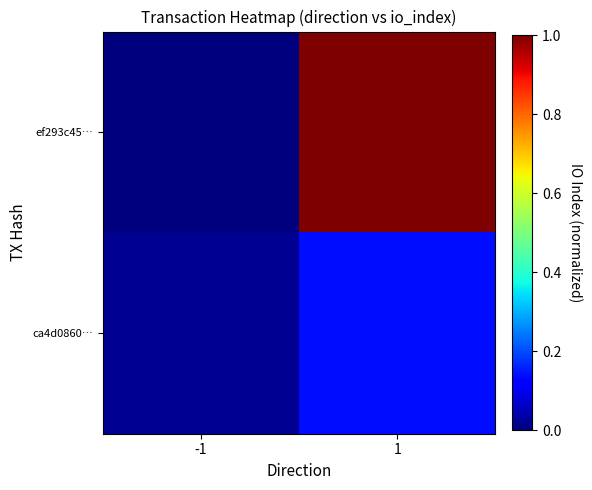

Count the number of data series in this chart.

2